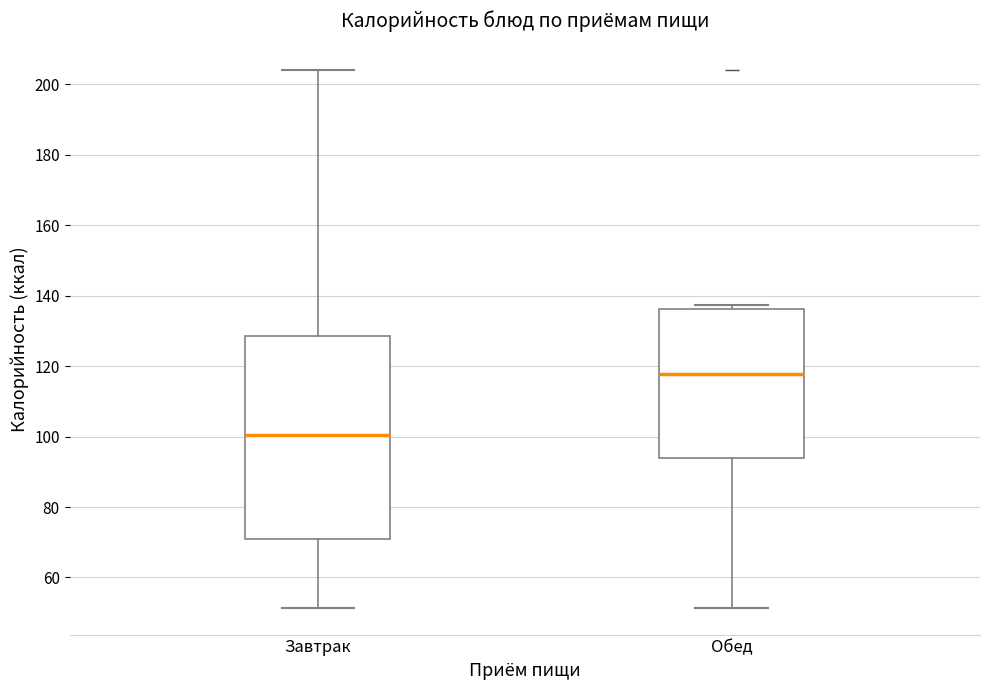

Reading left to right, read every box against the y-axis: the position of its median line, the range the box covers, and the ends of its whiskers. The values are not printed on the chart, so give them approximately, as read against the axis.

Завтрак: median 100, box 70 to 128, whiskers 52 to 204
Обед: median 118, box 94 to 136, whiskers 52 to 138